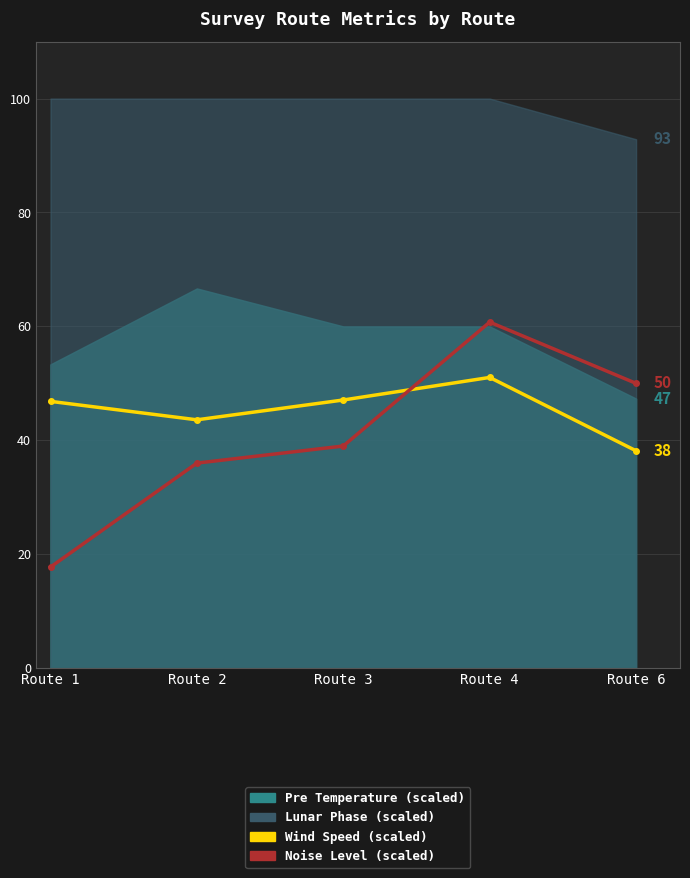

True or false: Noise Level (scaled) and Wind Speed (scaled) intersect in this chart.

True